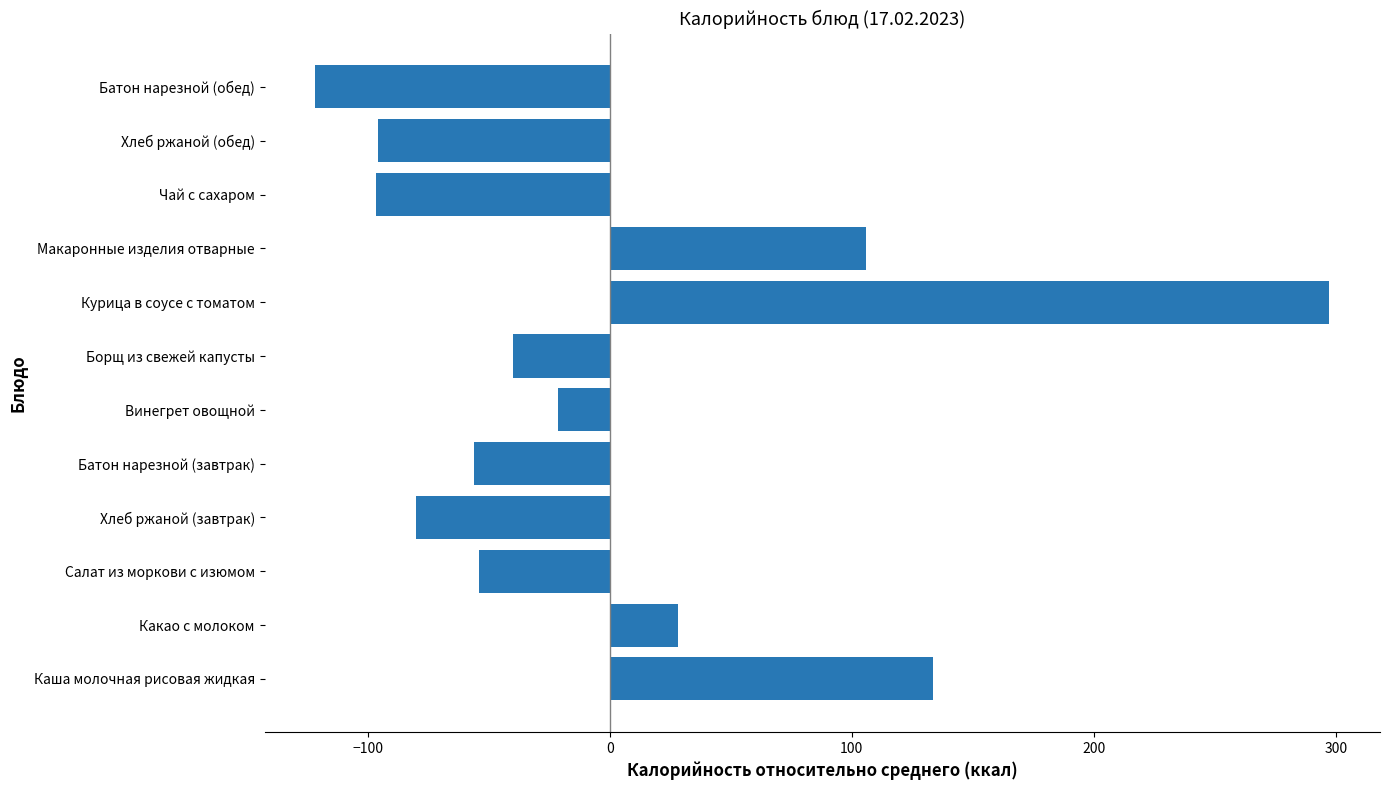

Which has a higher value, Винегрет овощной or Макаронные изделия отварные?

Макаронные изделия отварные